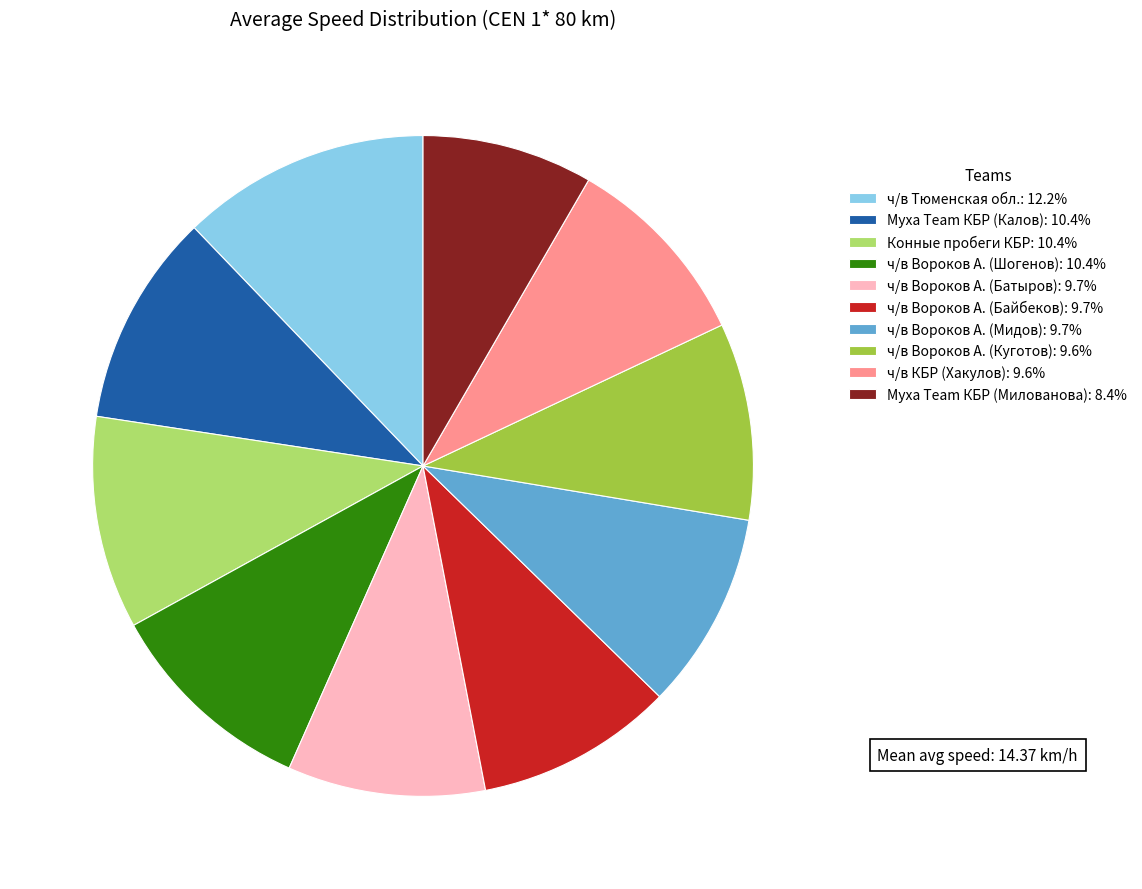

Do ч/в Тюменская обл.: 12.2% and ч/в Вороков А. (Мидов): 9.7% together represent more than half of the pie?

No